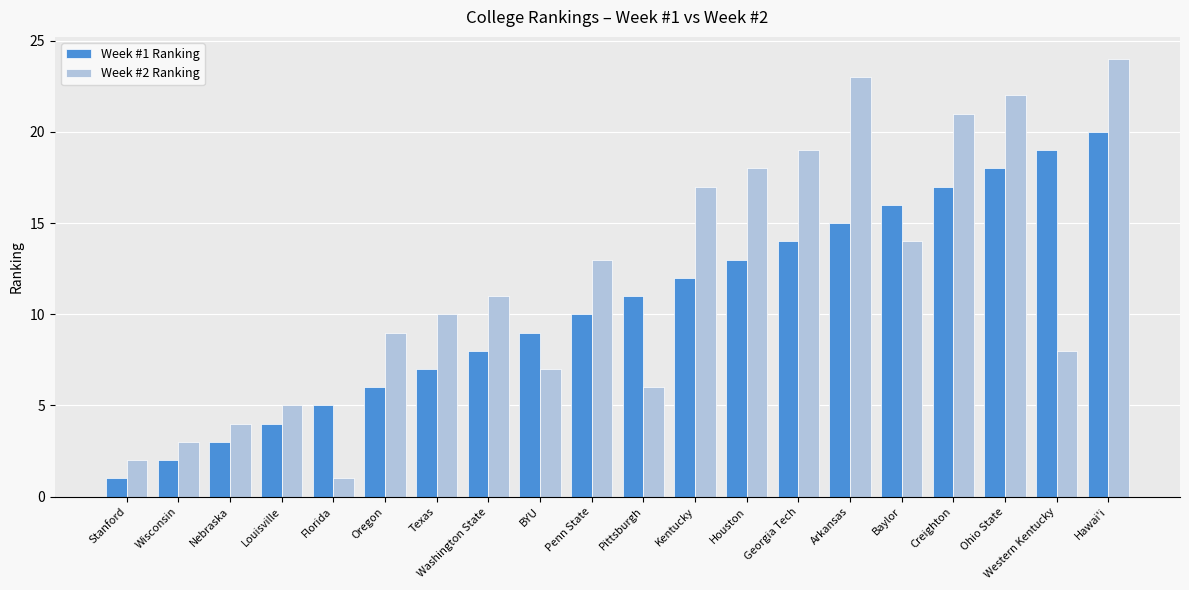

Which category has the lowest value in the Week #2 Ranking series?

Florida